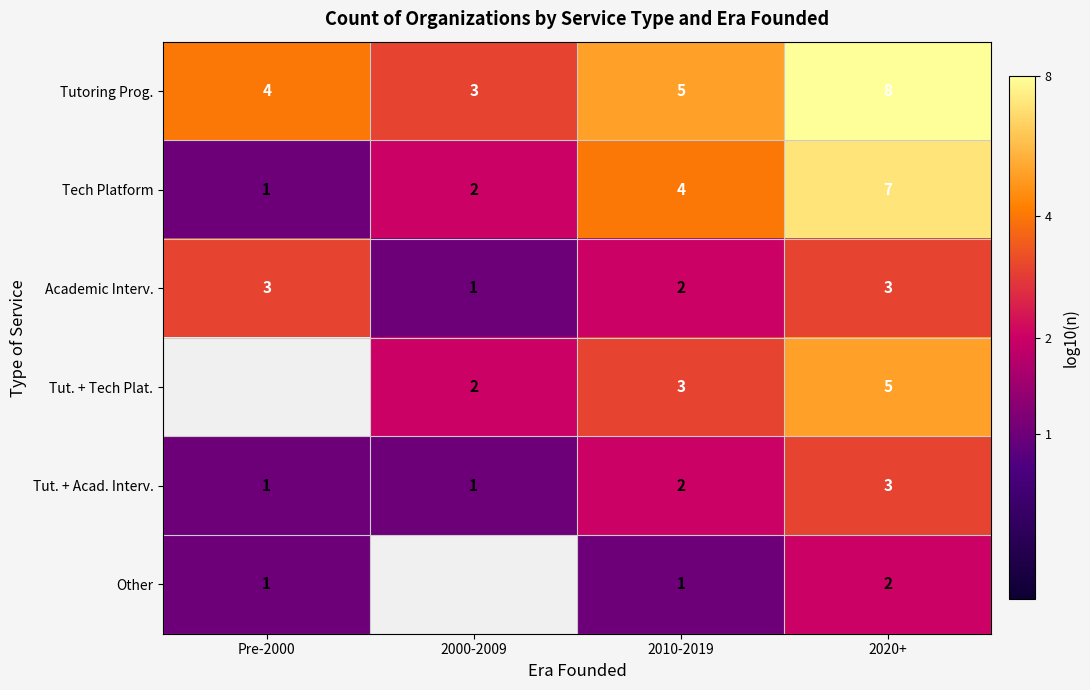

Is the value of Tutoring Prog. at 2020+ greater than the value of Tut. + Acad. Interv. at 2020+?

Yes